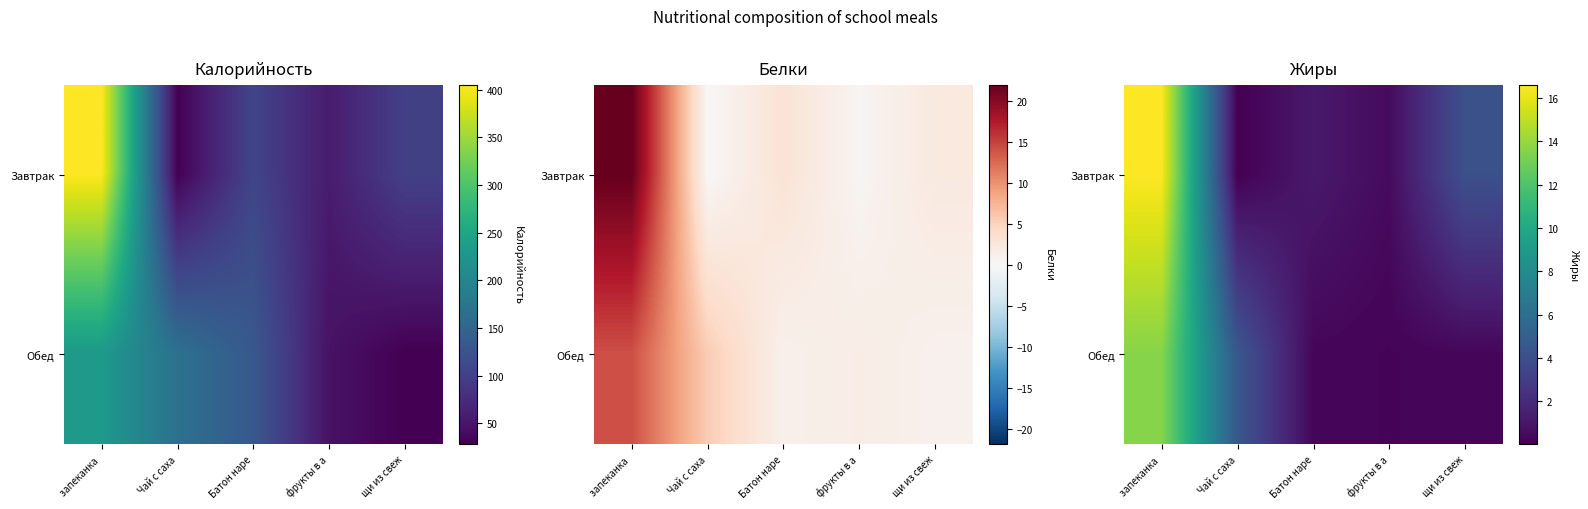

At how many categories does at least one series exceed 11?

1